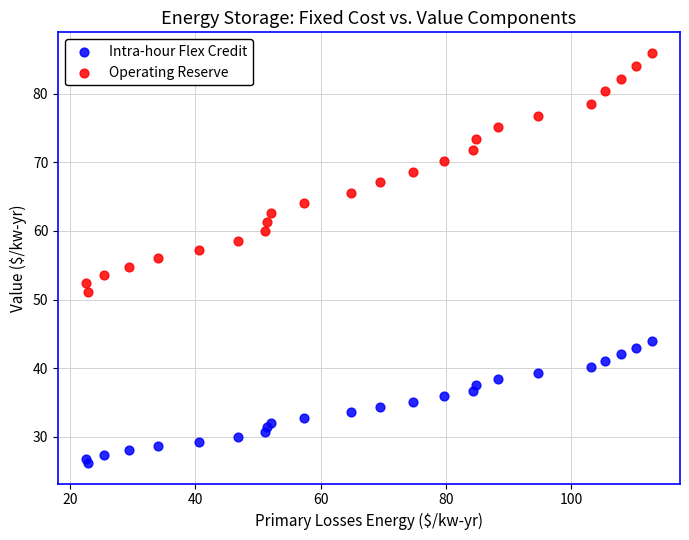

Which series reaches the maximum Y coordinate?

Operating Reserve